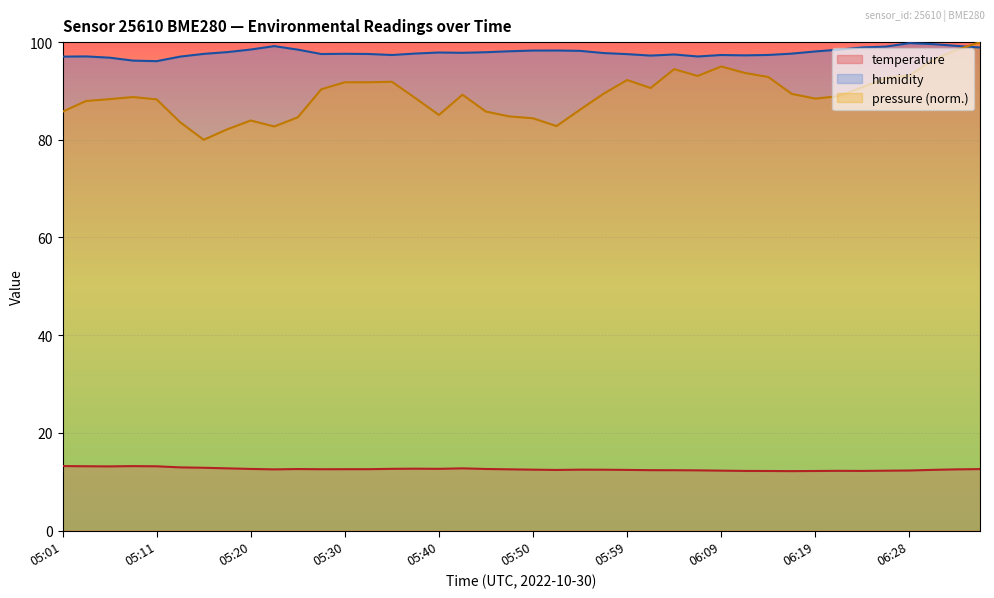

Which series has the largest total across all categories?

humidity